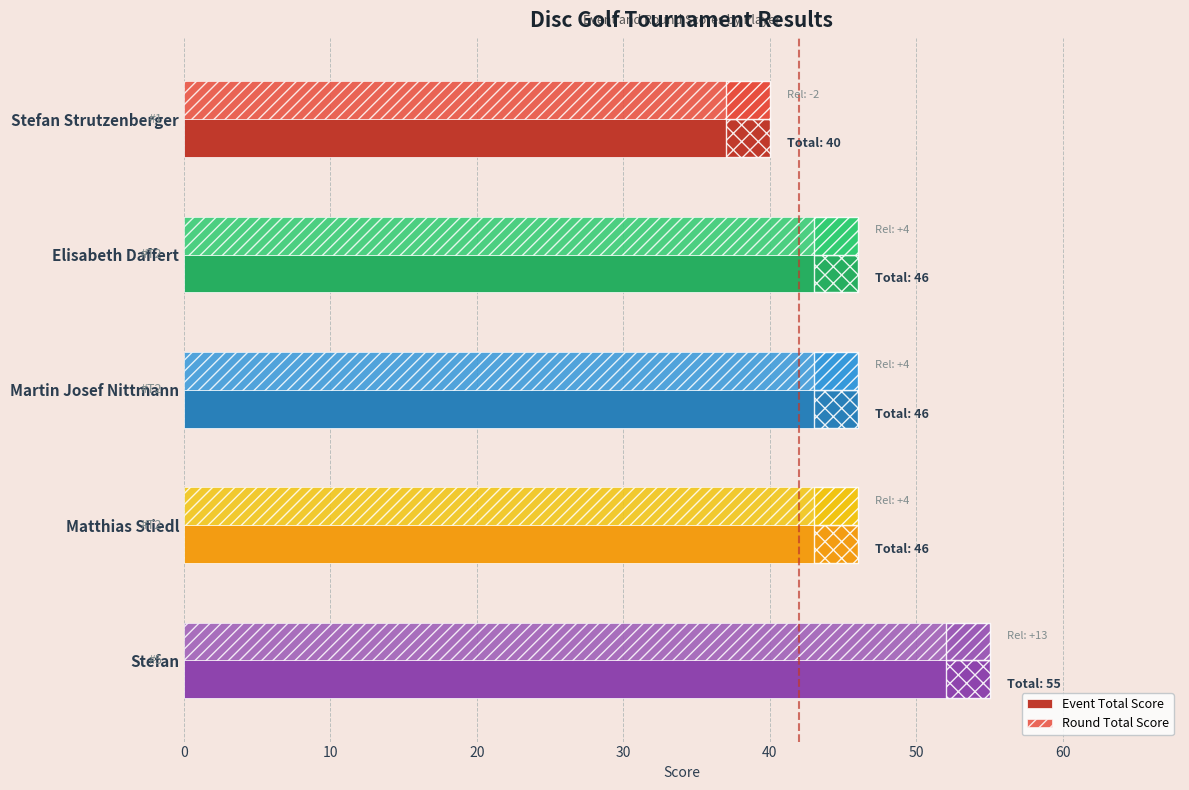

The value of Round Total Score at Elisabeth Daffert is 67. True or false?

False